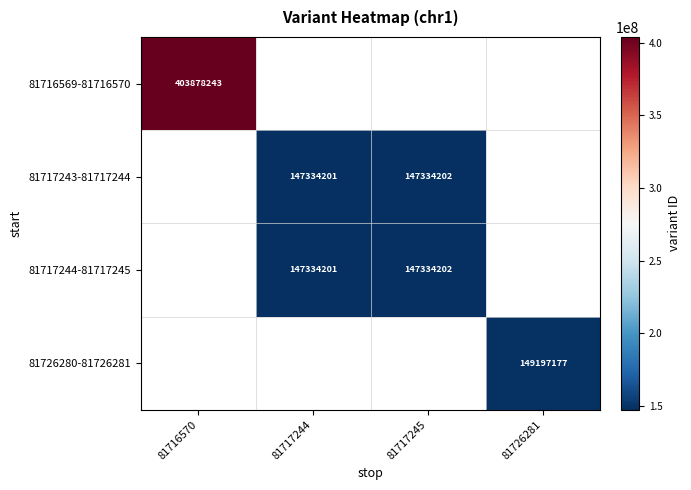

The 81717243-81717244 series shows 147334202 at 81717245. True or false?

True